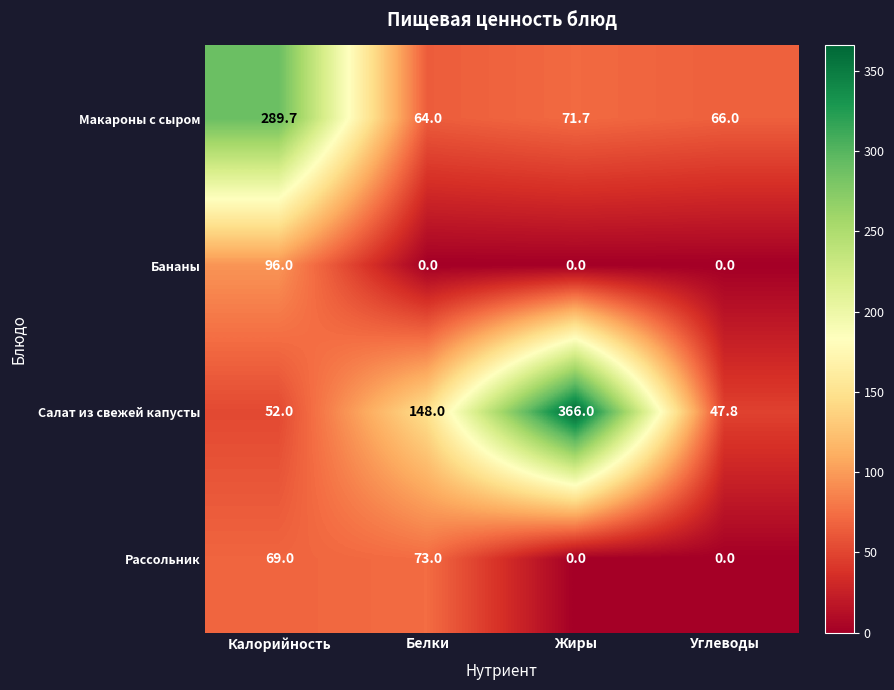

What is the spread (max minus min) of values at Белки?

148.0